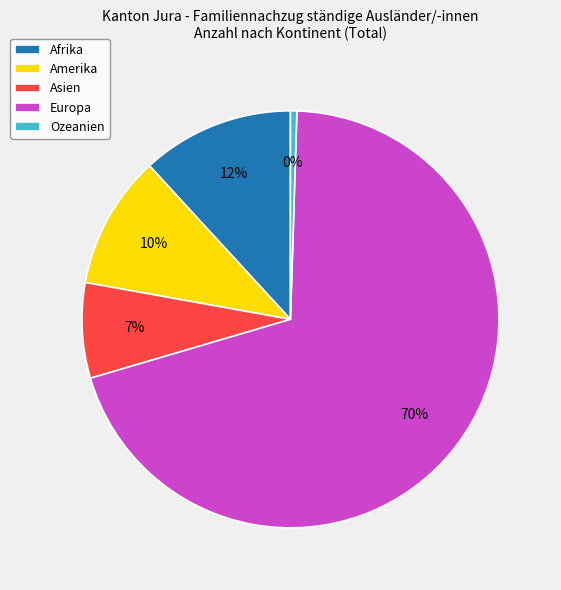

Rank the categories by value from highest to lowest.

Europa, Afrika, Amerika, Asien, Ozeanien